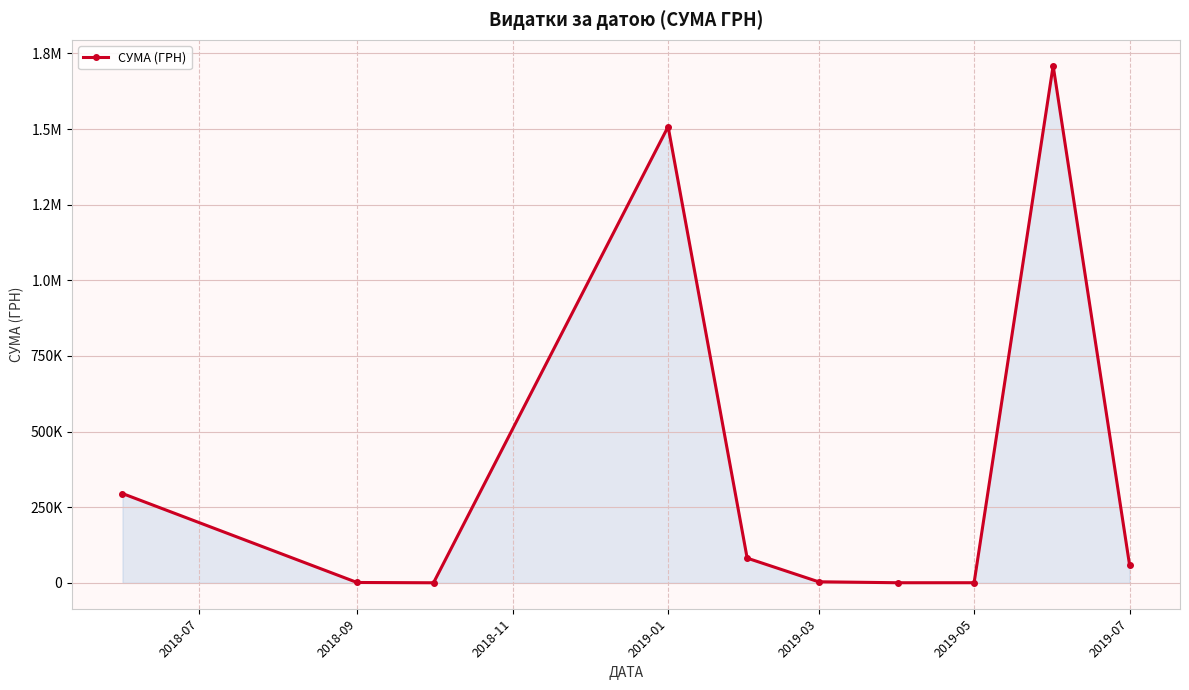

What is the value of the 4th point from the left?

1508145.7